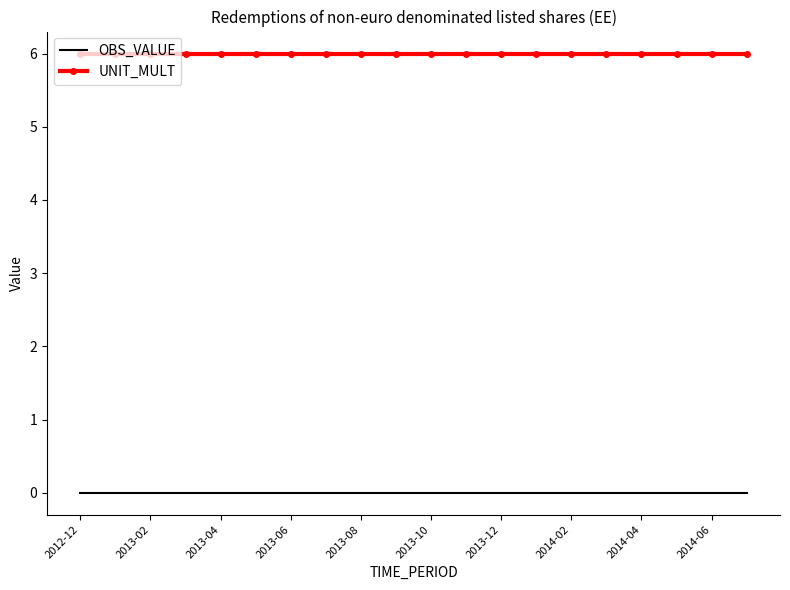

Rank the series by their average value, from highest to lowest.

UNIT_MULT, OBS_VALUE